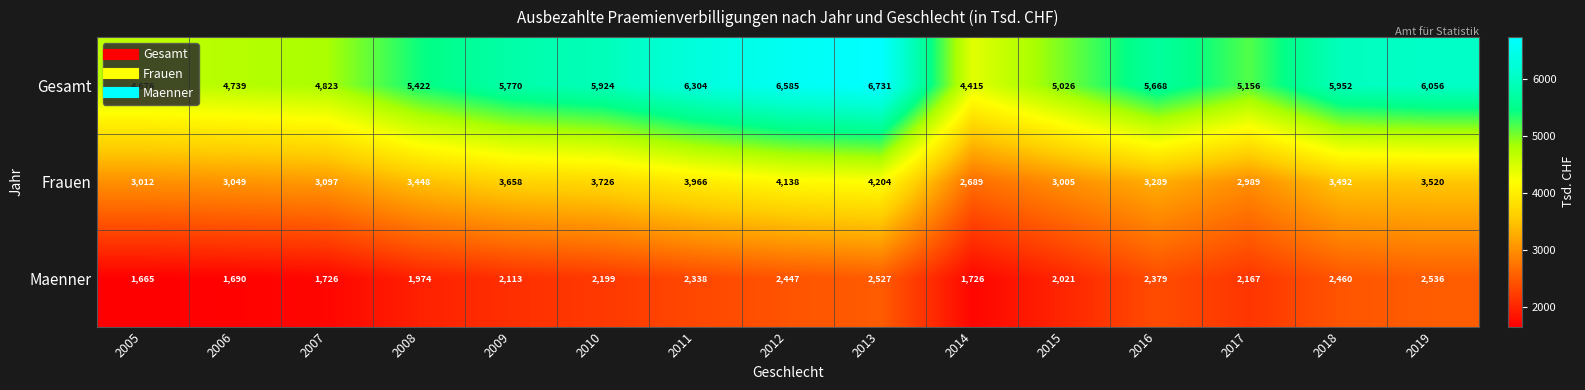

List the series in order of their overall mean, highest first.

Gesamt, Frauen, Maenner